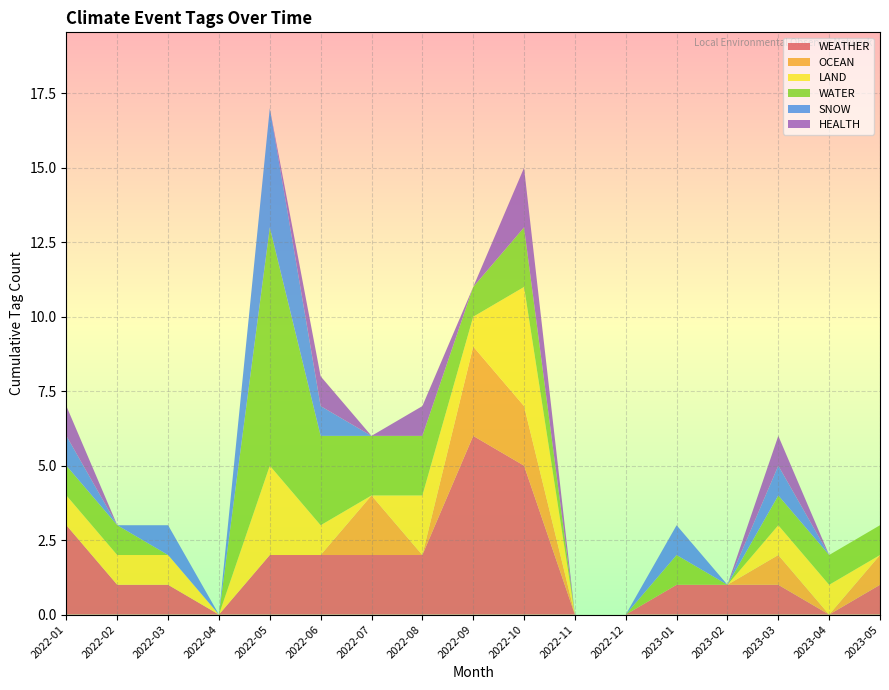

Reading left to right, list all the values displayed in this chart.

WEATHER: 3	1	1	0	2	2	2	2	6	5	0	0	1	1	1	0	1
OCEAN: 0	0	0	0	0	0	2	0	3	2	0	0	0	0	1	0	1
LAND: 1	1	1	0	3	1	0	2	1	4	0	0	0	0	1	1	0
WATER: 1	1	0	0	8	3	2	2	1	2	0	0	1	0	1	1	1
SNOW: 1	0	1	0	4	1	0	0	0	0	0	0	1	0	1	0	0
HEALTH: 1	0	0	0	0	1	0	1	0	2	0	0	0	0	1	0	0